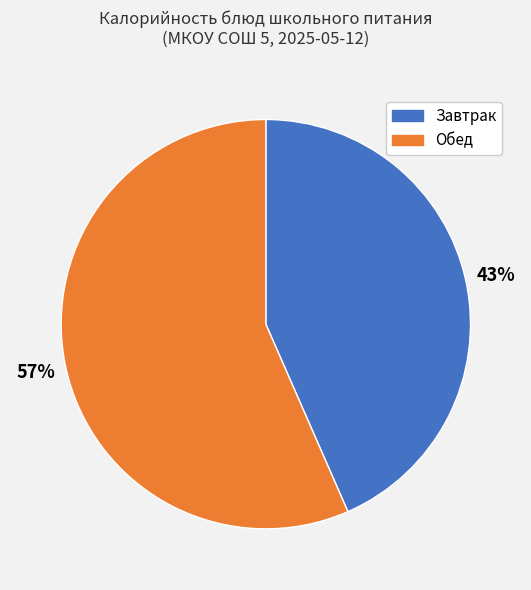

How many segments does this pie chart have?

2